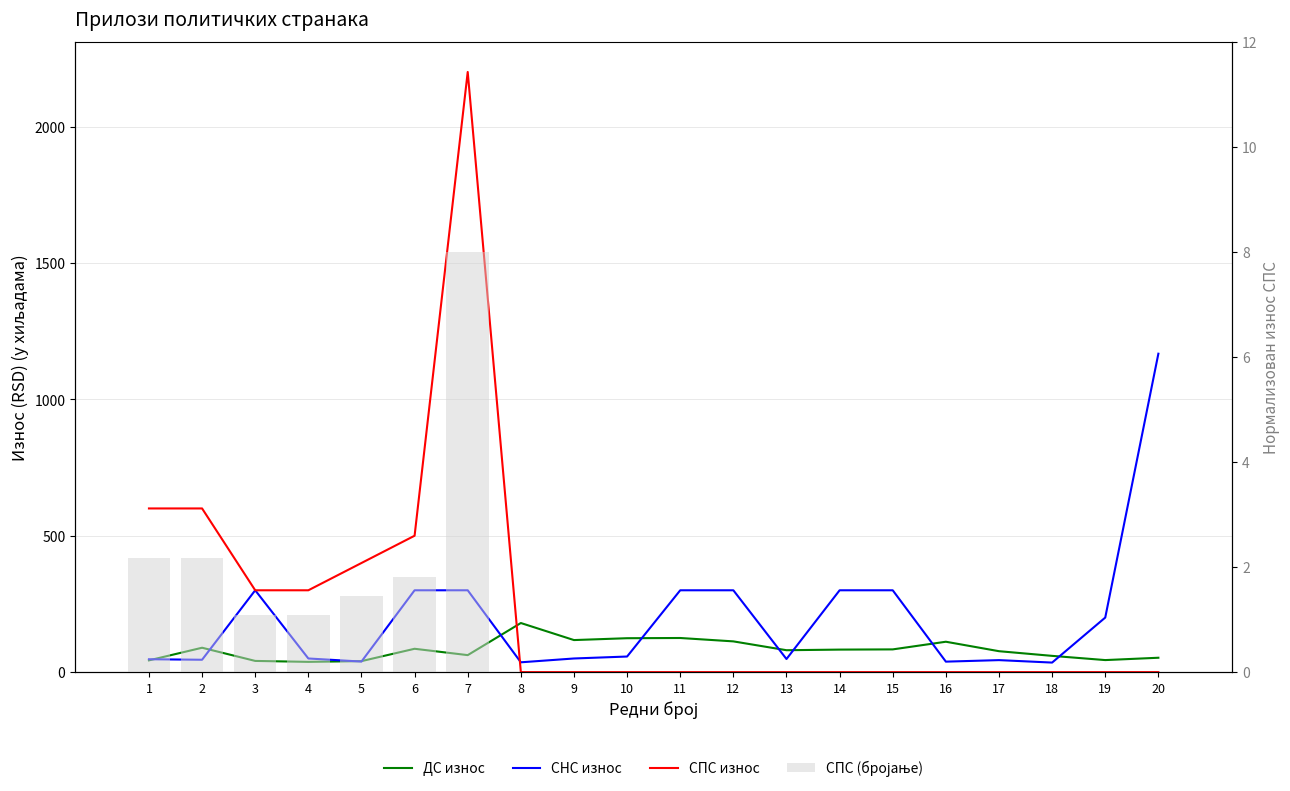

What is the maximum value shown in the chart?

2200.0